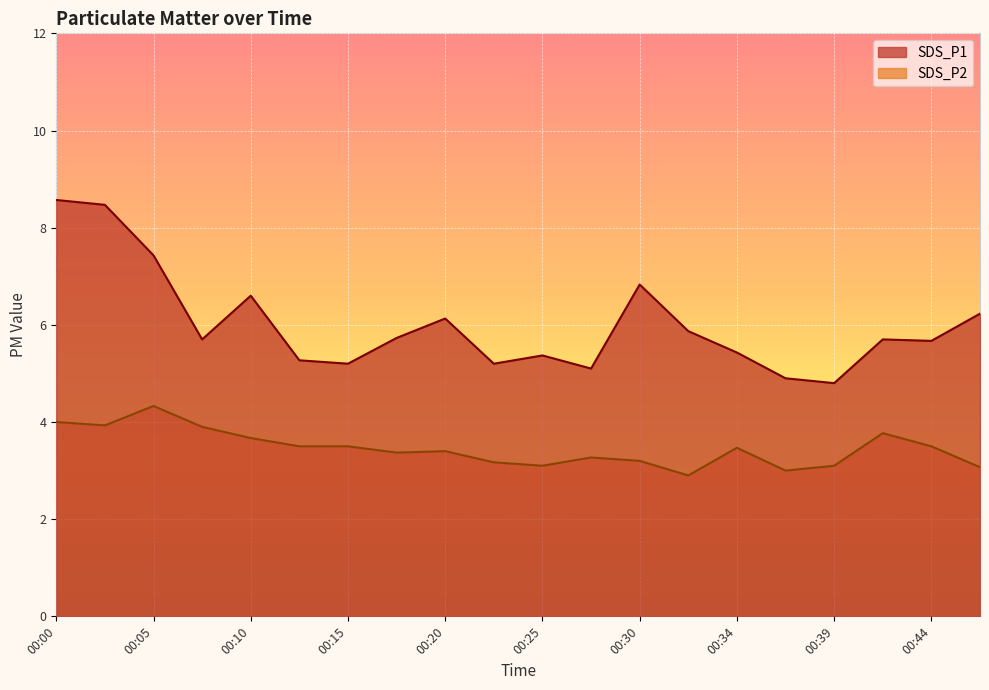

Rank the series by their maximum value, from lowest to highest.

SDS_P2, SDS_P1